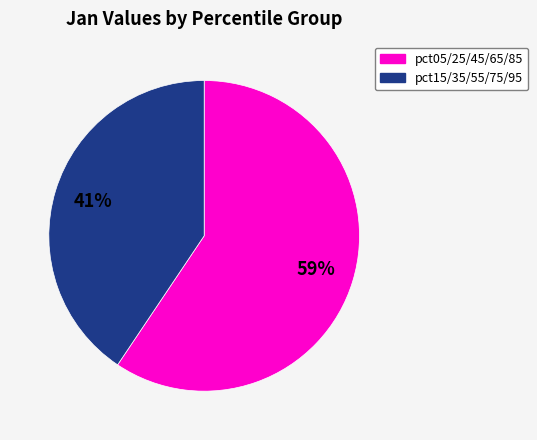

To the nearest percent, what is the average slice percentage?

50%